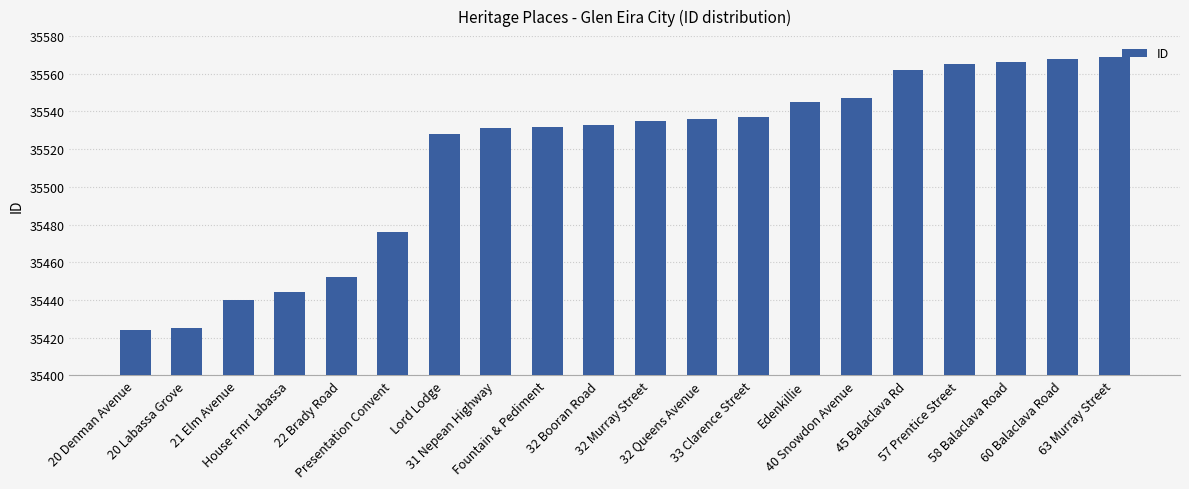

The chart shows a value of 8174 at Fountain & Pediment. True or false?

False